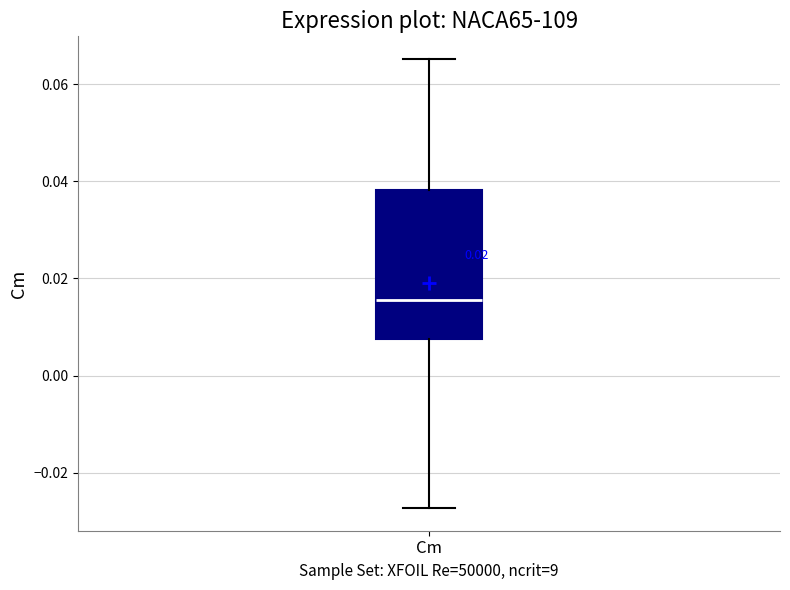

Where does the lower whisker of the box for Cm end on the y-axis? The values are not printed on the chart, so give them approximately, as read against the axis.

-0.028